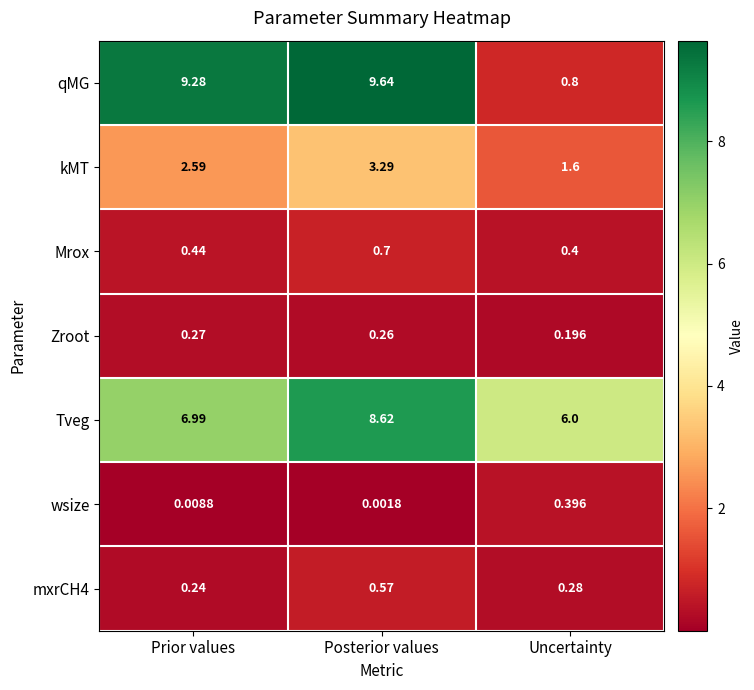

Rank the series at Uncertainty from highest to lowest value.

Tveg, kMT, qMG, Mrox, wsize, mxrCH4, Zroot